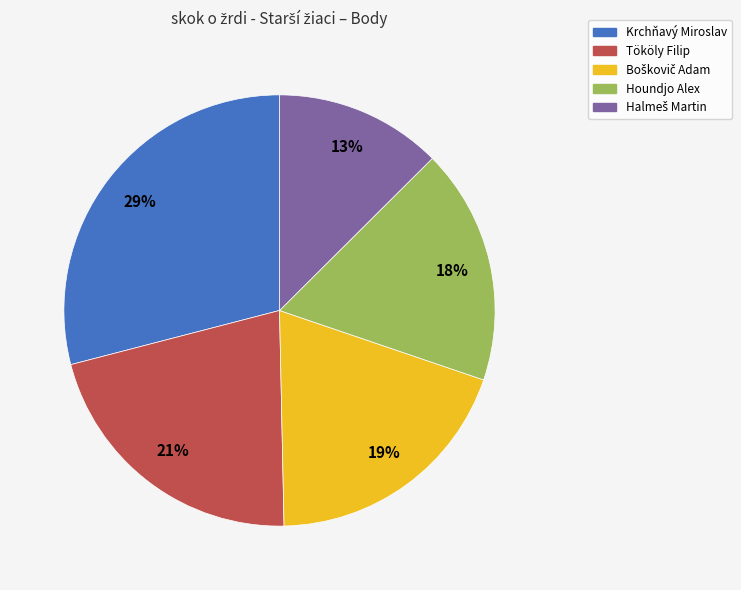

To the nearest percent, what is the combined percentage of Tököly Filip and Krchňavý Miroslav?

50%